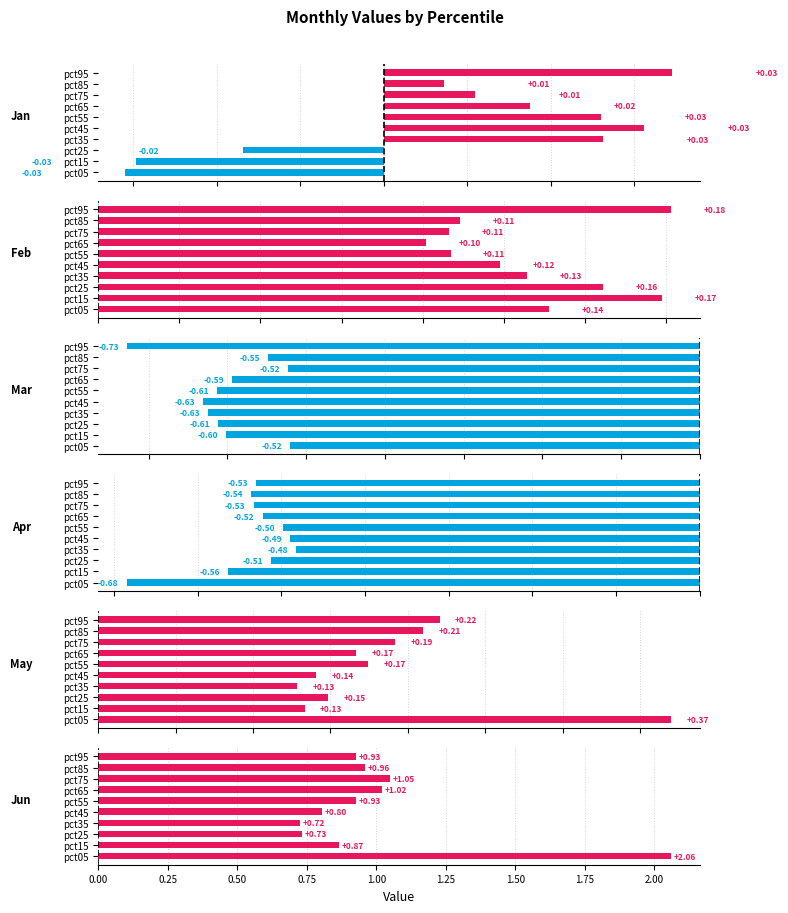

True or false: Feb has a value of 0.2 at pct15.

True